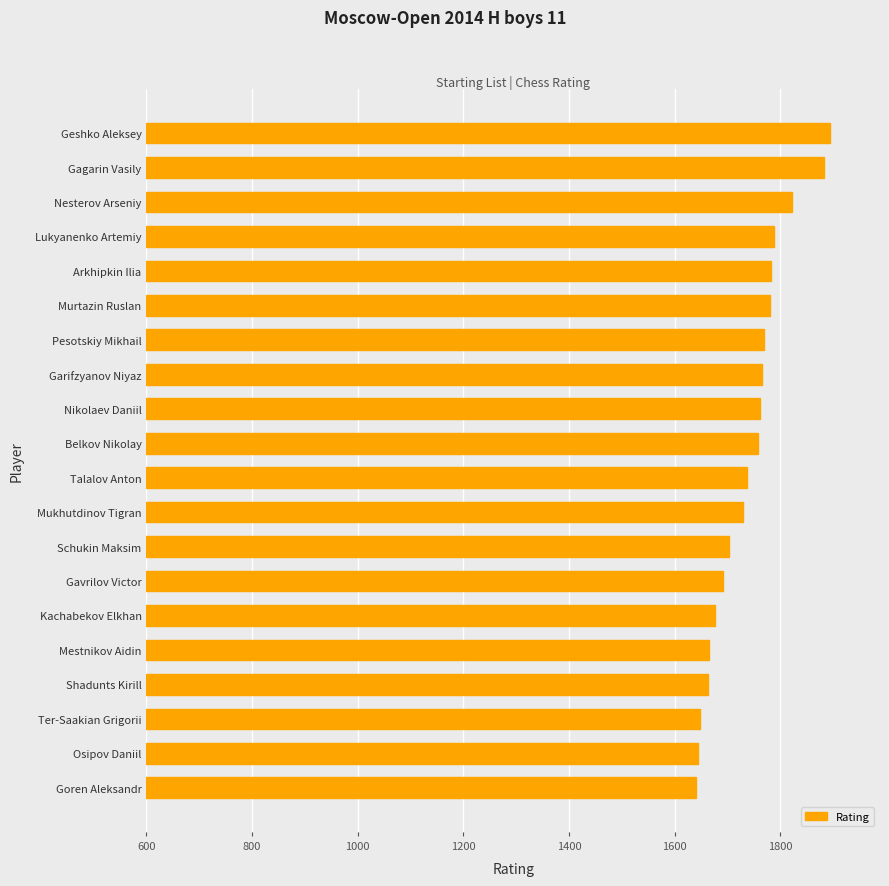

What is the difference between the second highest and minimum values?

242